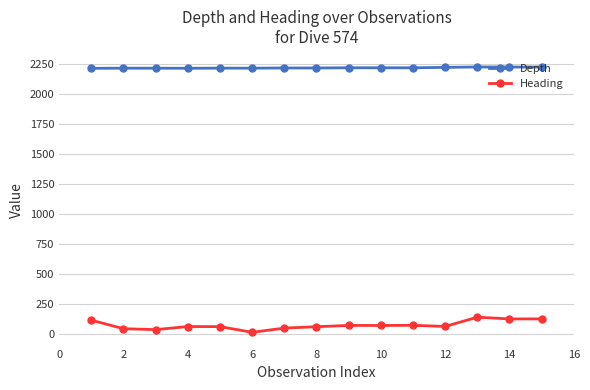

What is the highest value of the Heading series?

137.6